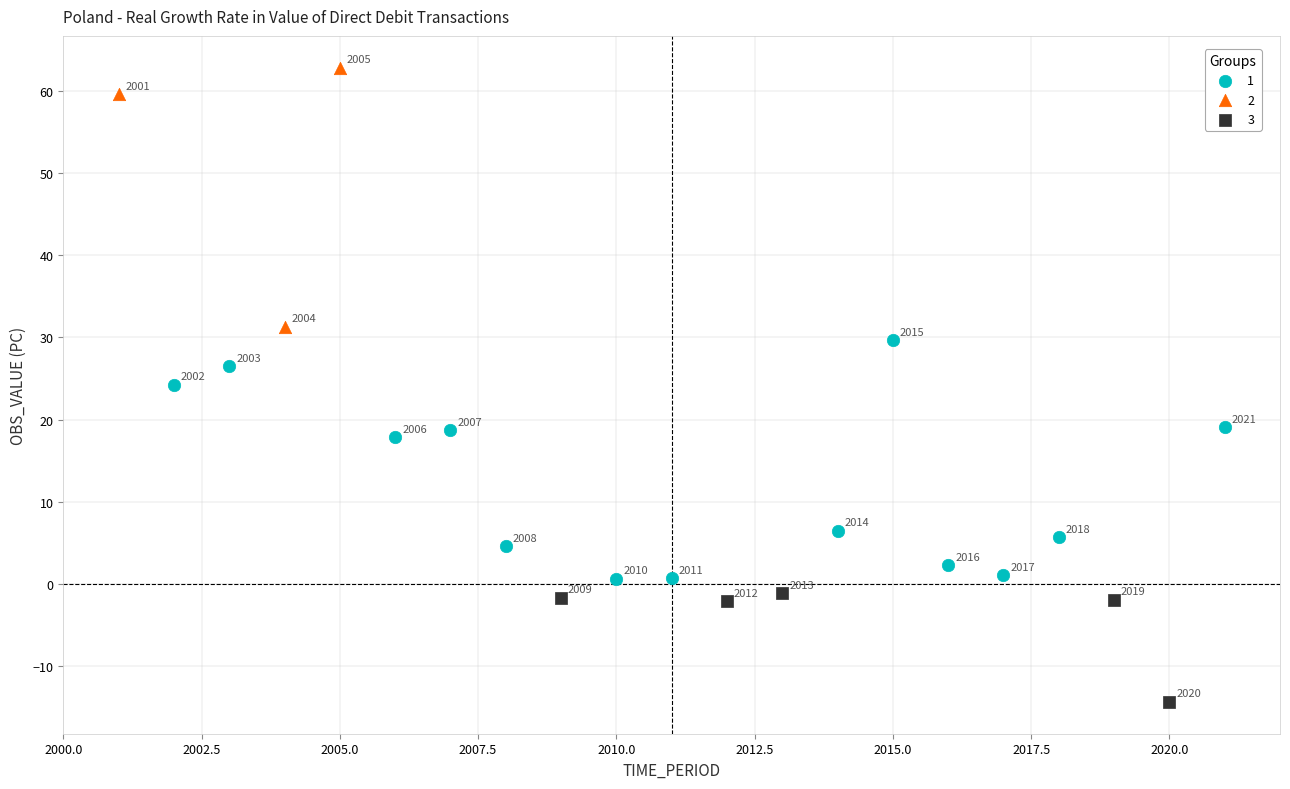

Which series contains the lowest Y value?

3